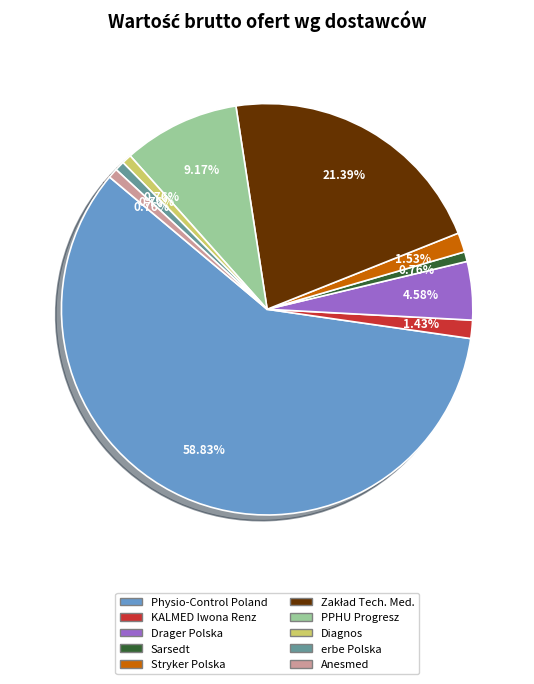

Is there a majority slice in this chart?

Yes